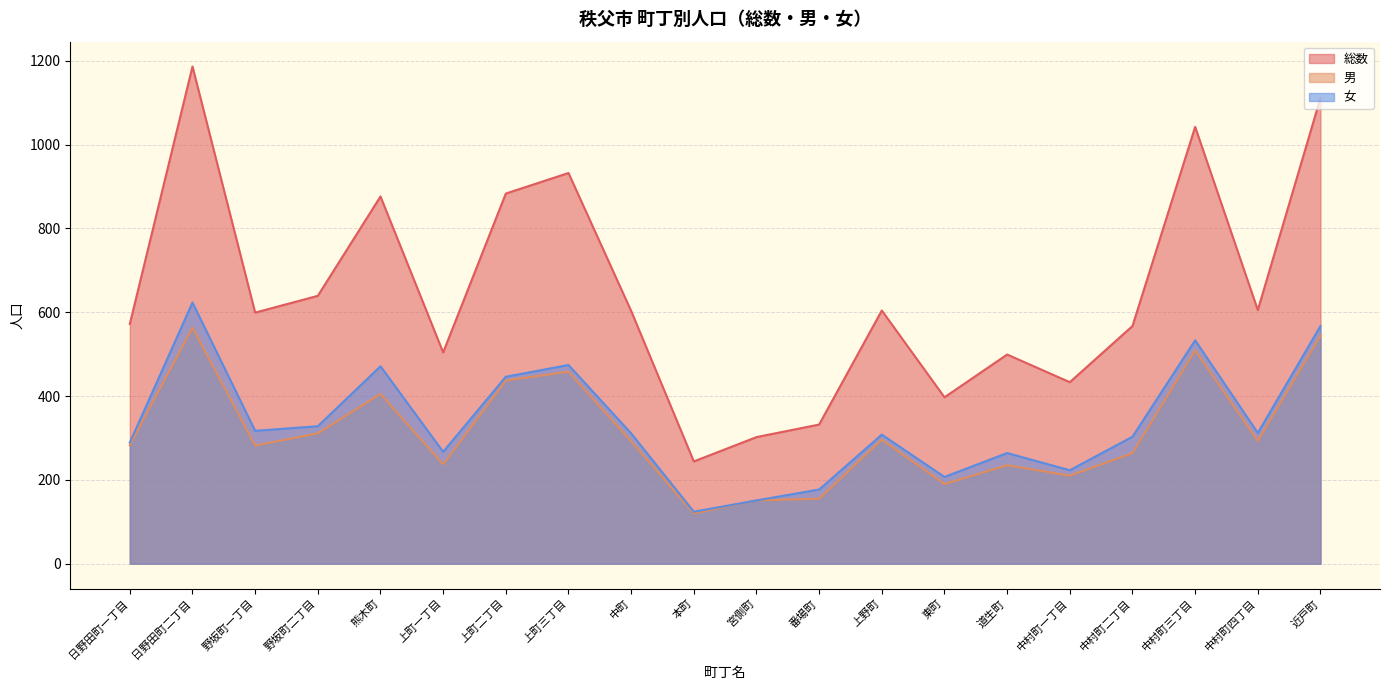

What is the difference between the highest and lowest values at 上野町?

308